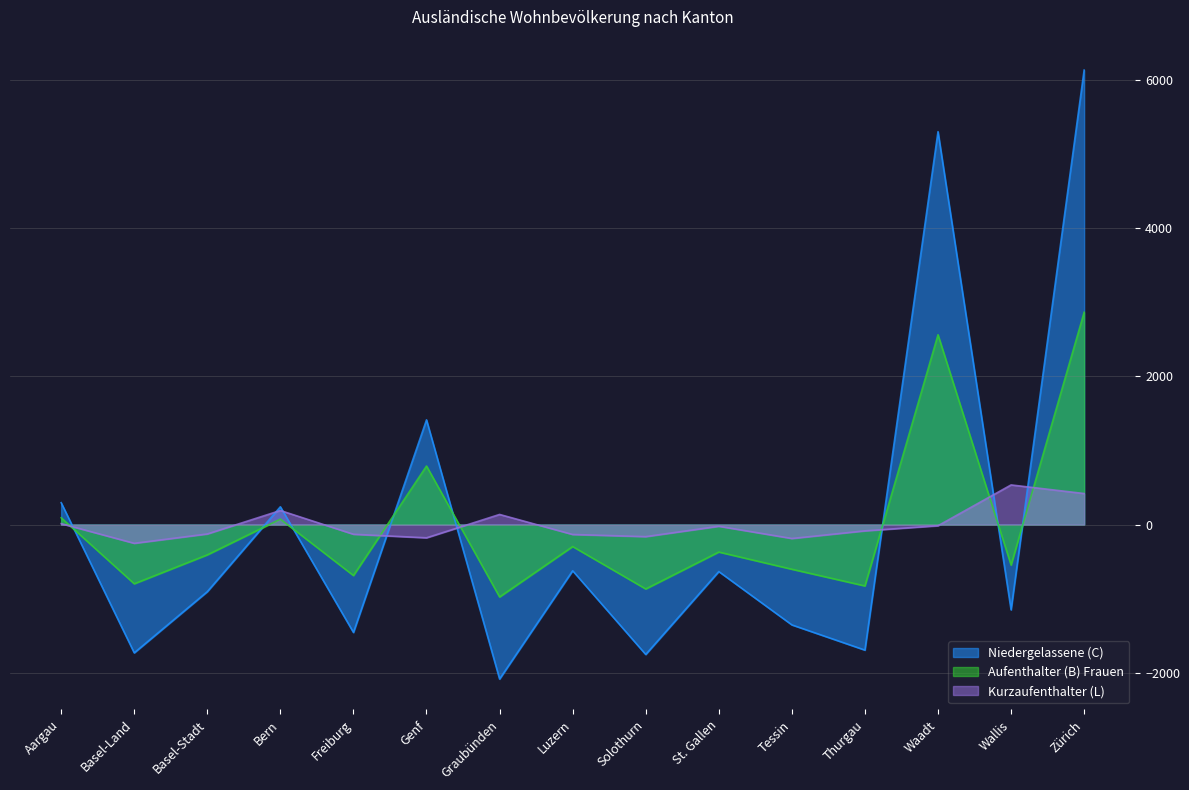

What is the label of the 14th point from the left?

Wallis